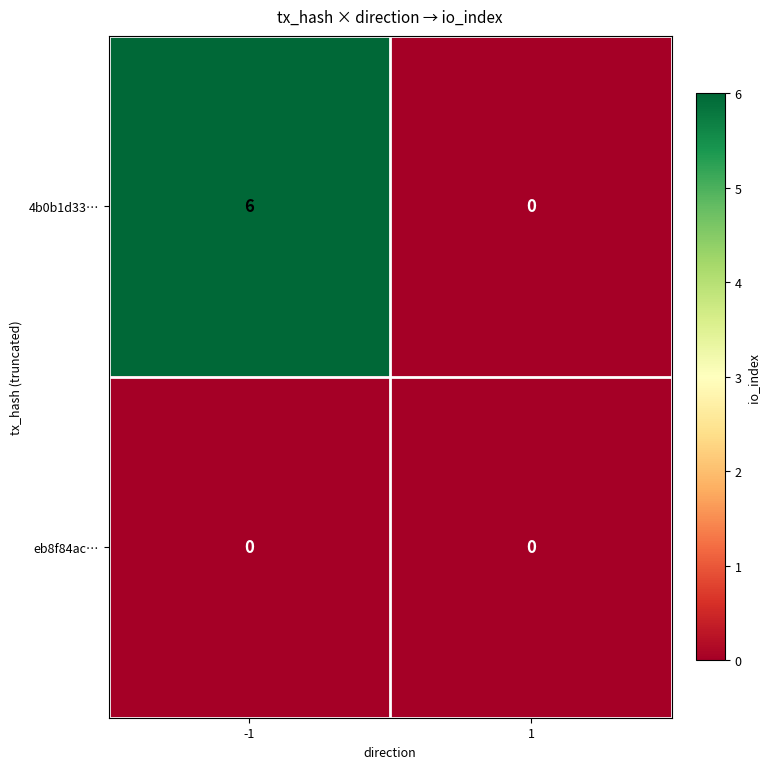

How many data points in 4b0b1d33… are less than 6?

1